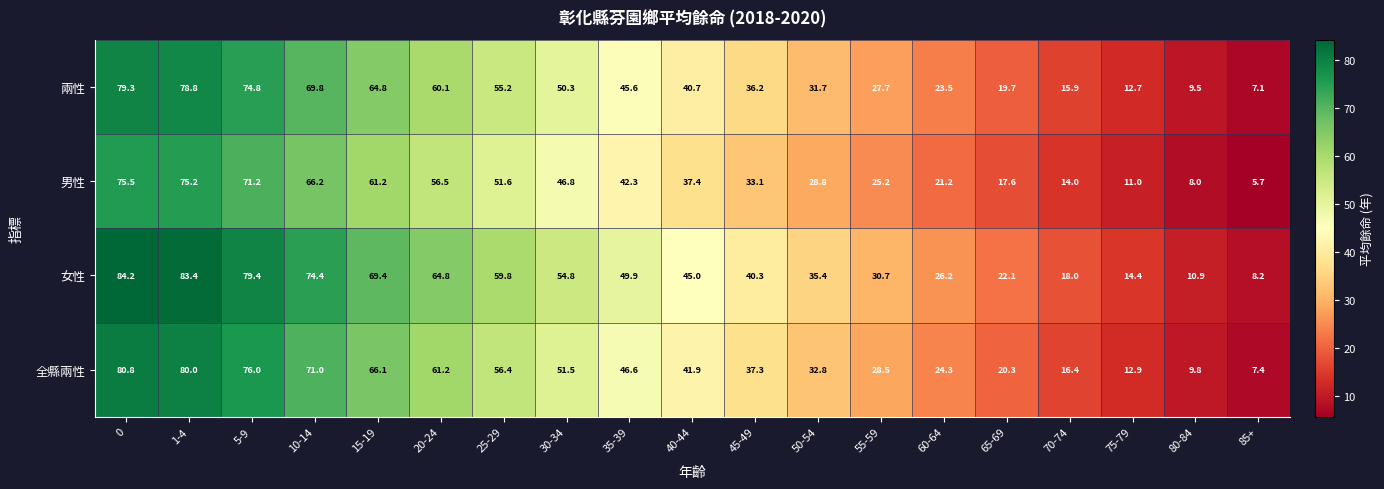

What is the minimum value for 男性?

5.7